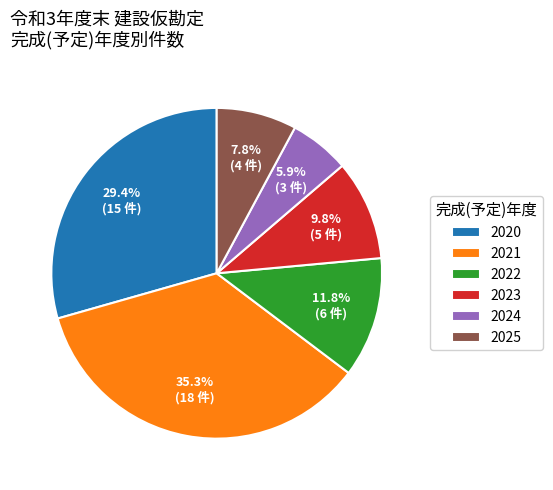

What percentage is NOT represented by 2021?

64.7%